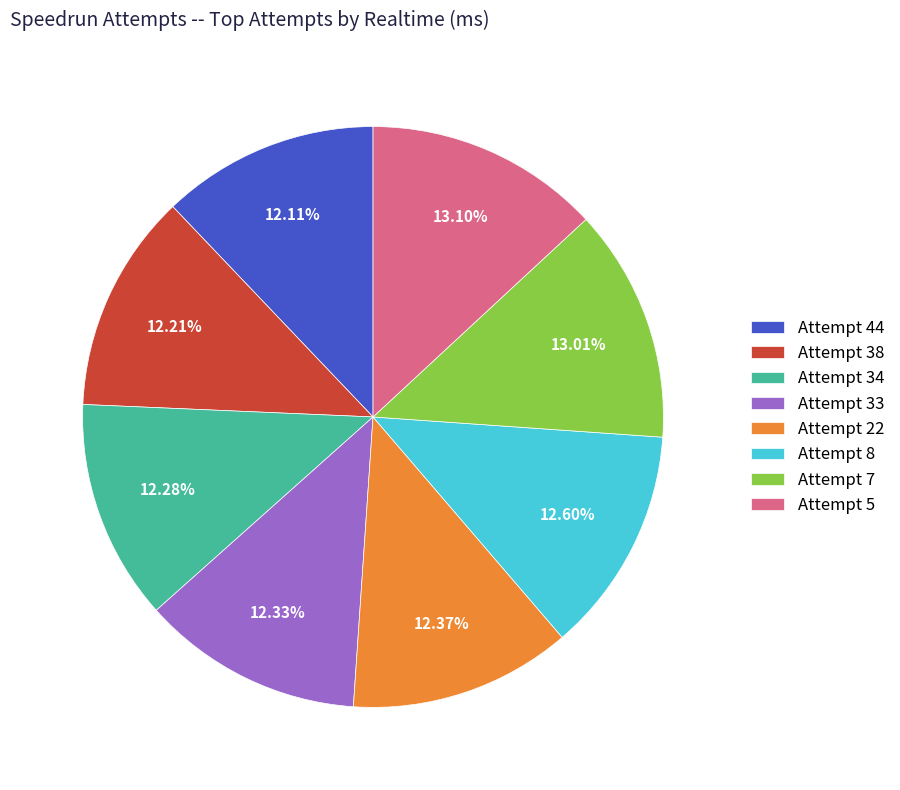

What is the ratio of the value at Attempt 8 to the value at Attempt 34?

1.0